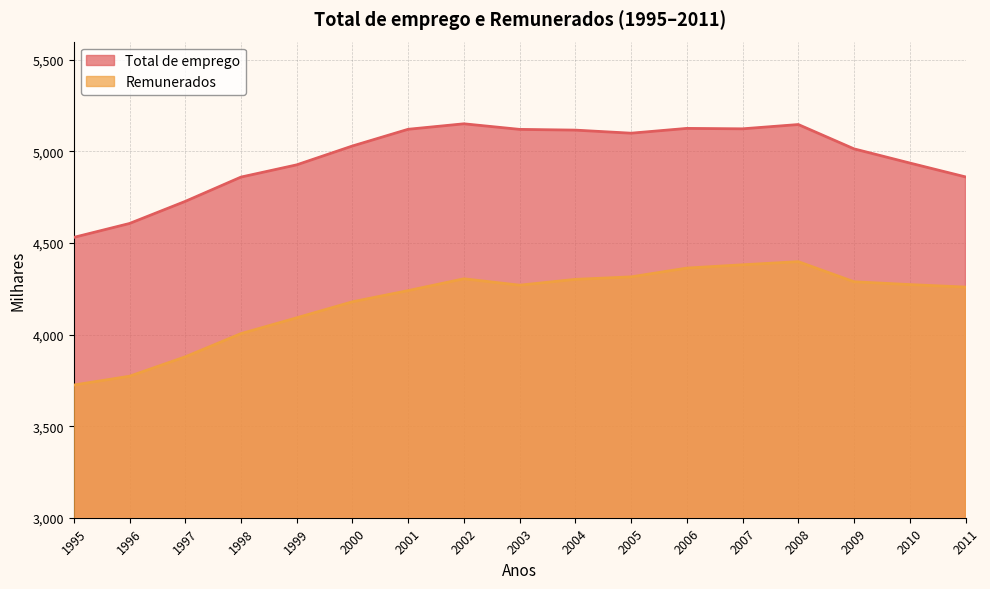

What is the total value across all series at 2001?

9361.6